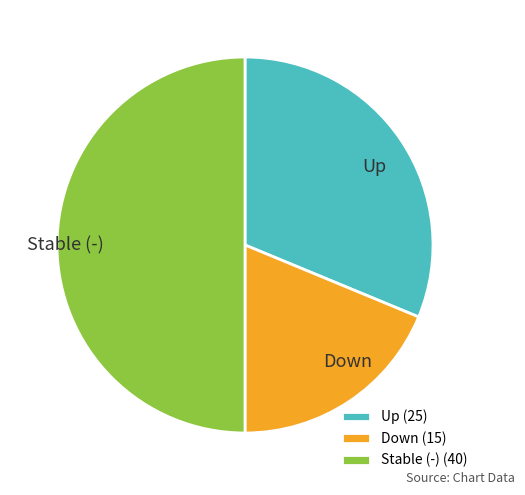

Is Down the majority of the pie?

No